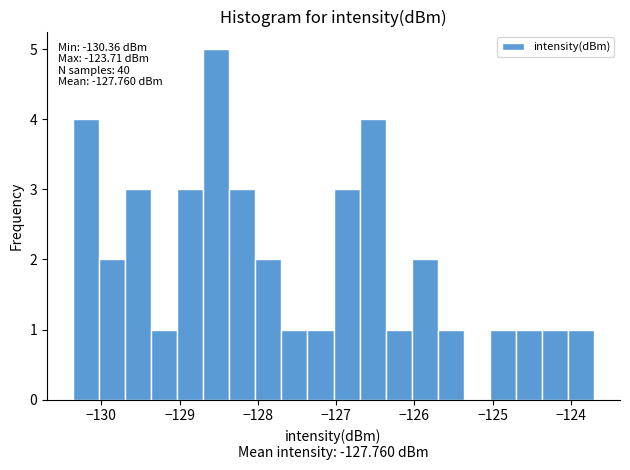

Read against the x-axis, roughly where is the centre of the tallest bar?

-128.5